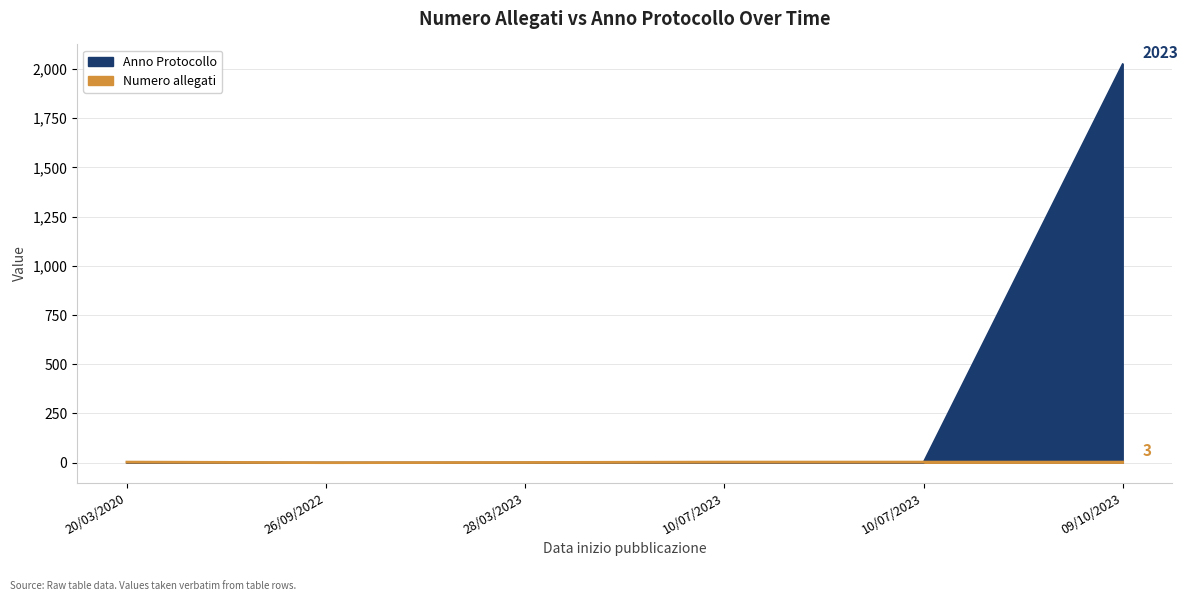

Reading left to right, extract all data points from this chart.

Numero allegati: 20/03/2020=3	26/09/2022=0	28/03/2023=1	10/07/2023=3	10/07/2023=3	09/10/2023=3
Anno Protocollo: 20/03/2020=0	26/09/2022=0	28/03/2023=0	10/07/2023=0	10/07/2023=0	09/10/2023=2023